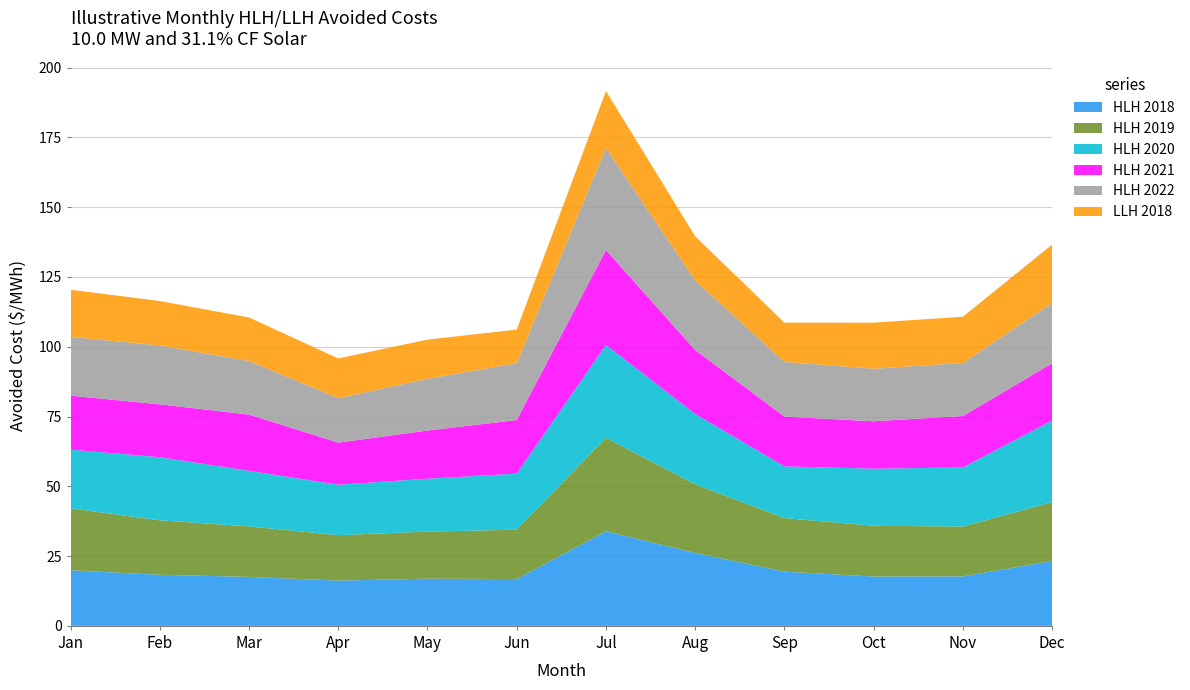

Reading right to left, transcribe all the data shown in this chart.

HLH 2018: 23.2	17.7	17.7	19.4	26.1	33.9	16.8	16.9	16.2	17.6	18.3	19.9
HLH 2019: 21.1	17.9	18.2	19.2	24.6	33.5	17.7	16.9	16.3	18.1	19.5	22.2
HLH 2020: 29.2	21.2	20.5	18.5	25.2	33.2	20.1	18.9	18.1	19.9	22.6	21.0
HLH 2021: 20.5	18.4	17.0	17.9	22.9	34.0	19.2	17.3	15.1	20.2	18.9	19.4
HLH 2022: 21.6	19.0	18.8	19.6	24.9	36.6	20.4	18.5	15.9	19.2	21.1	21.1
LLH 2018: 20.9	16.6	16.5	14.1	15.9	20.4	12.0	14.0	14.2	15.6	15.9	16.9